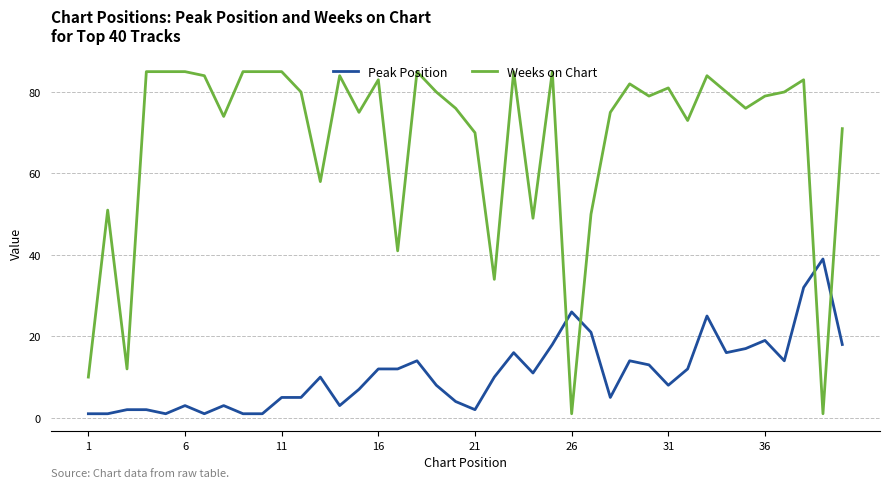

What is the maximum value for Peak Position?

39